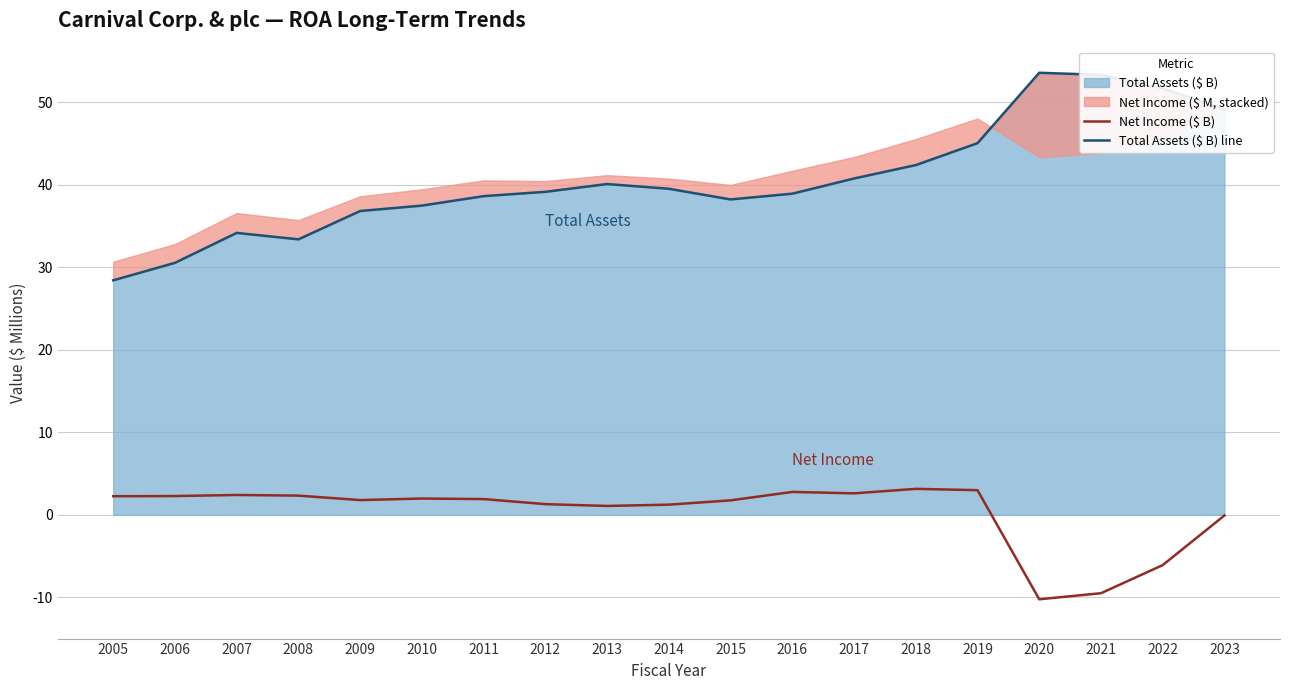

How many negative values does the Net Income ($ B) series have?

4